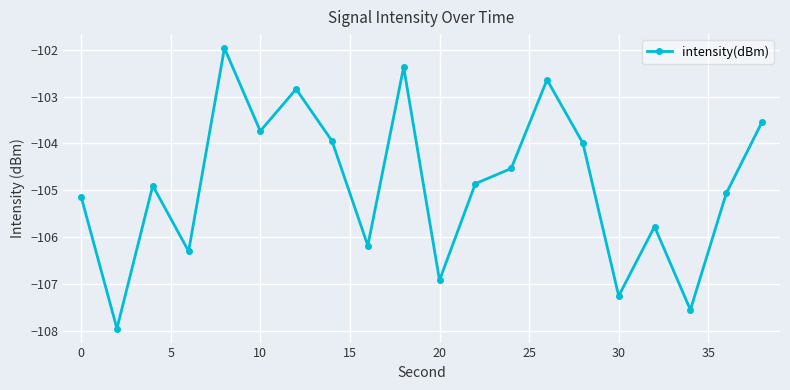

Reading left to right, list all the values displayed in this chart.

-105.1	-108.0	-104.9	-106.3	-102.0	-103.7	-102.8	-103.9	-106.2	-102.4	-106.9	-104.9	-104.5	-102.6	-104.0	-107.3	-105.8	-107.6	-105.1	-103.5